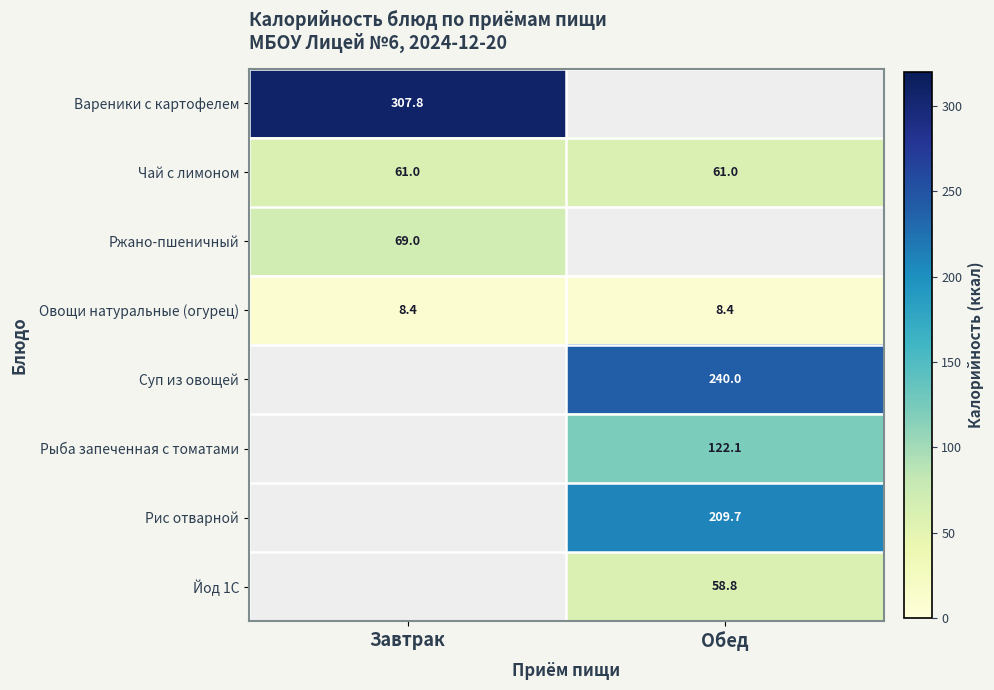

Which has a higher value, Обед or Завтрак?

Завтрак